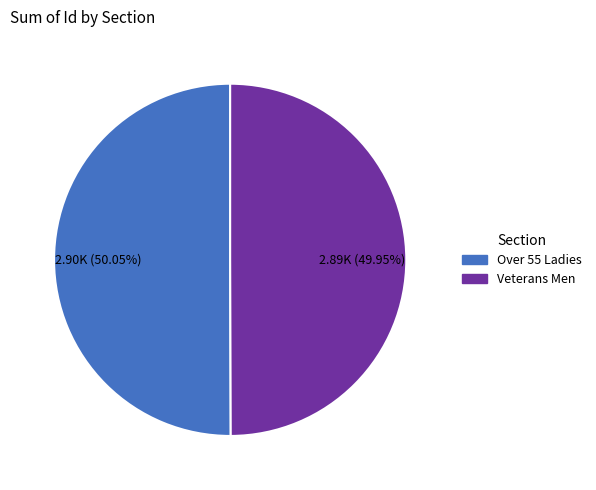

Do Over 55 Ladies and Veterans Men together represent more than half of the pie?

Yes